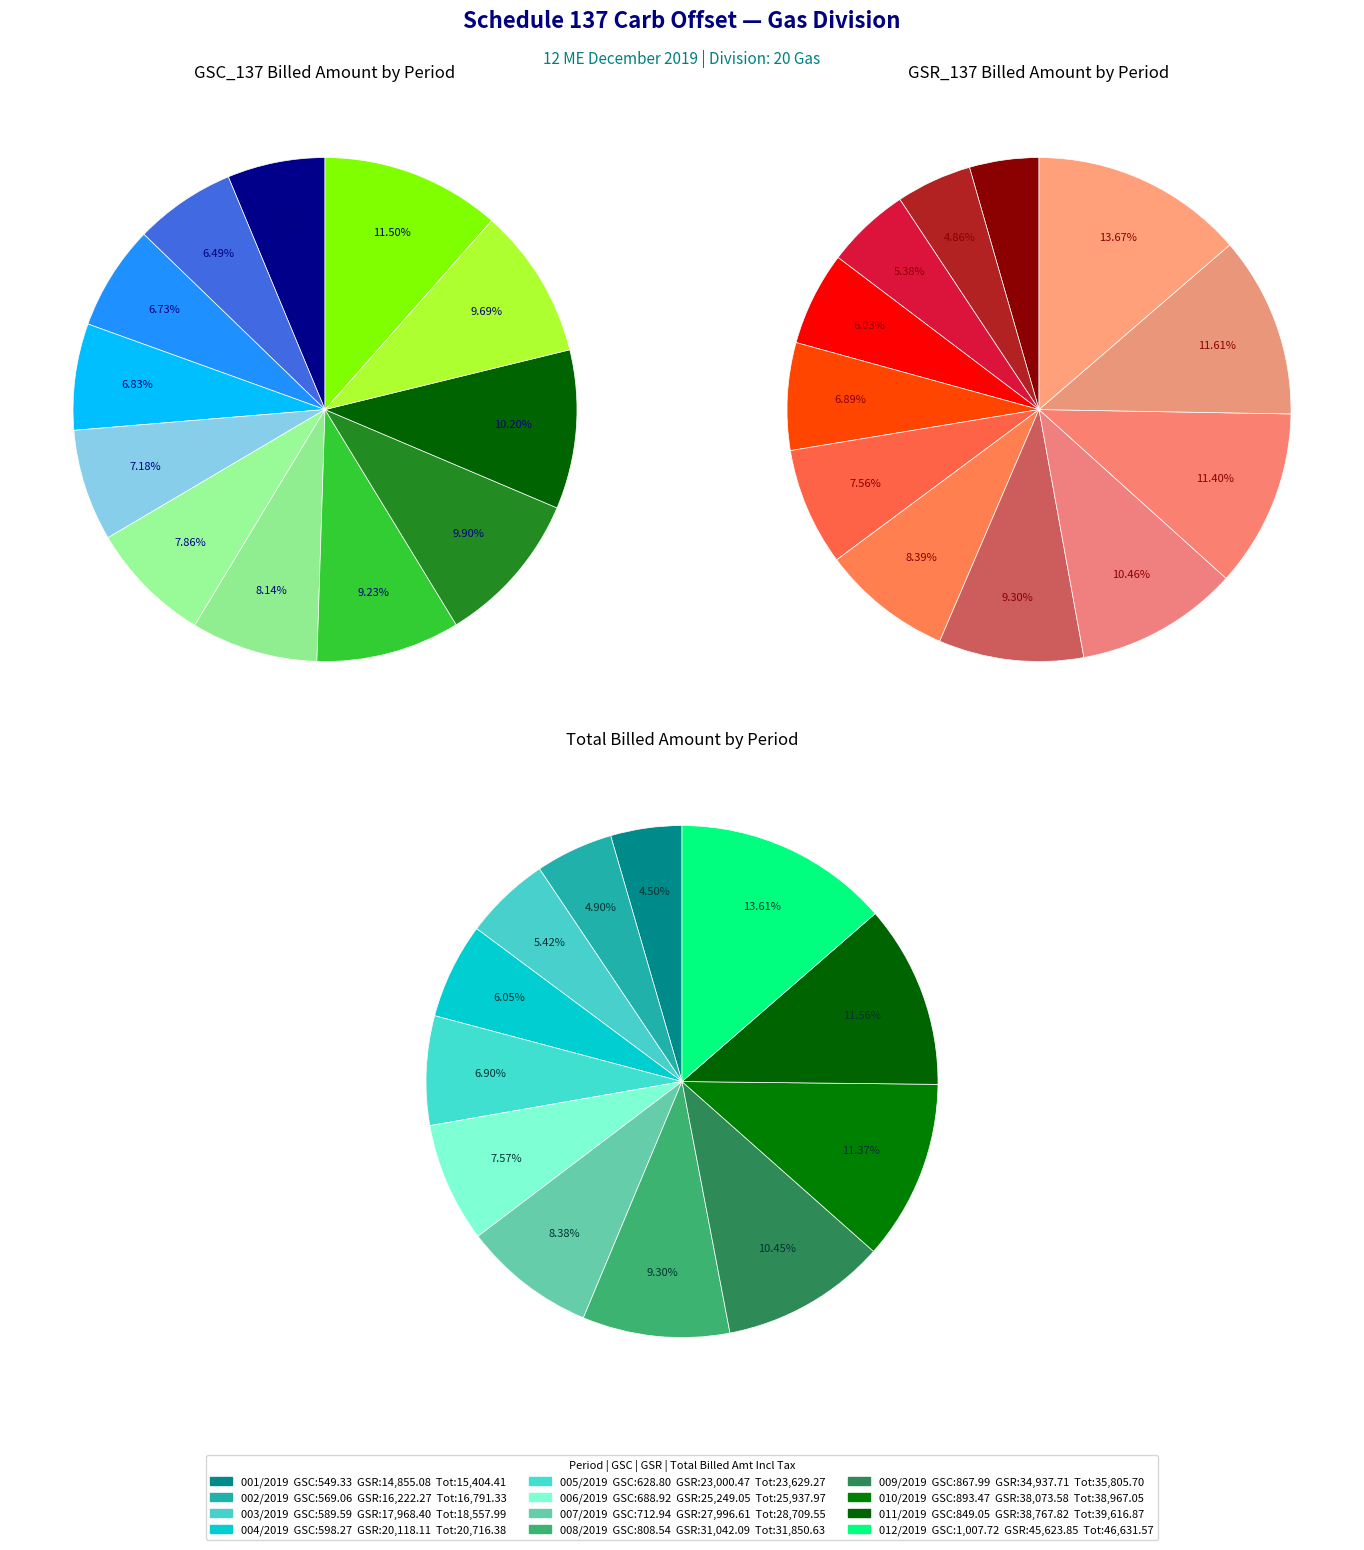

Count the number of slices in the pie.

12